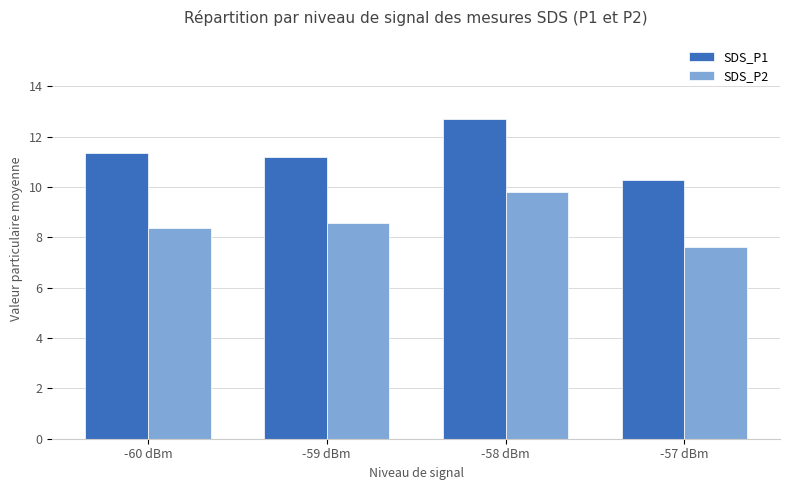

Rank the categories by SDS_P1 value from lowest to highest.

-57 dBm, -59 dBm, -60 dBm, -58 dBm